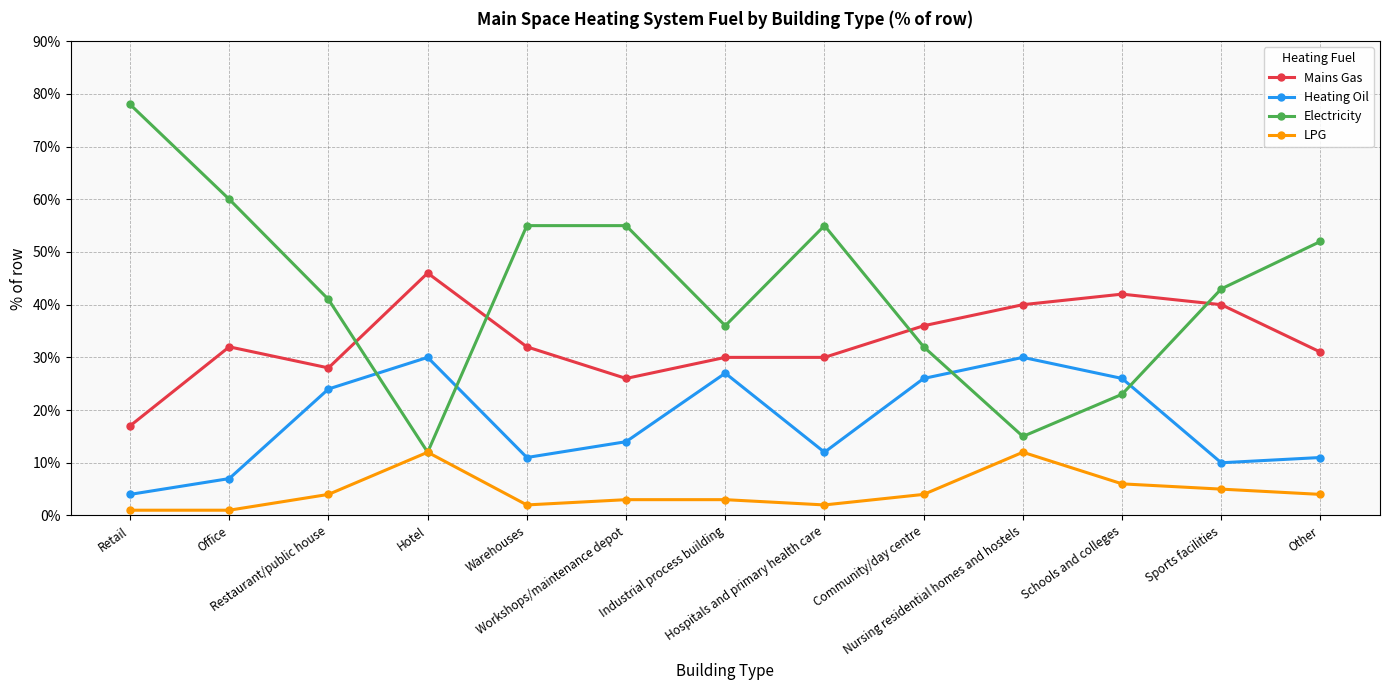

Which series has the widest spread of values?

Electricity